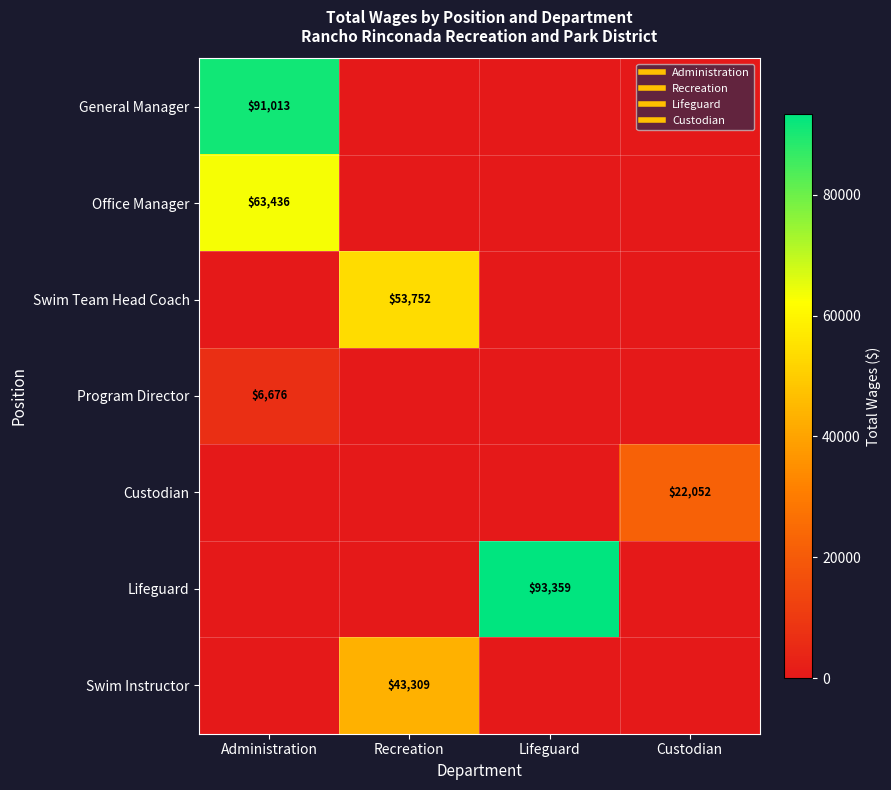

The value of Lifeguard at Recreation is 0. True or false?

True